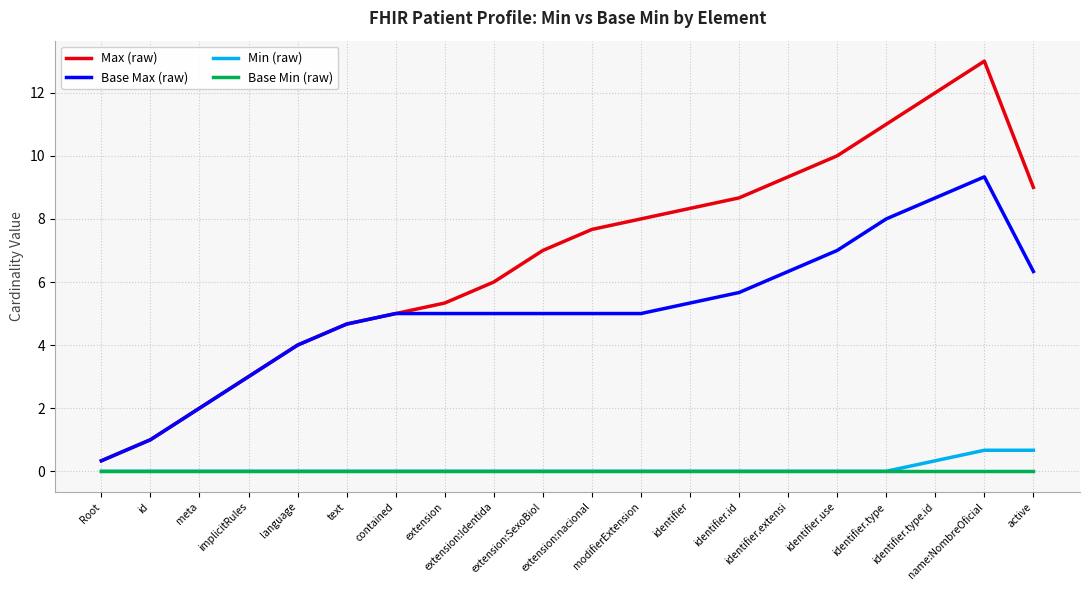

What is the total value across all series at identifier?

13.7